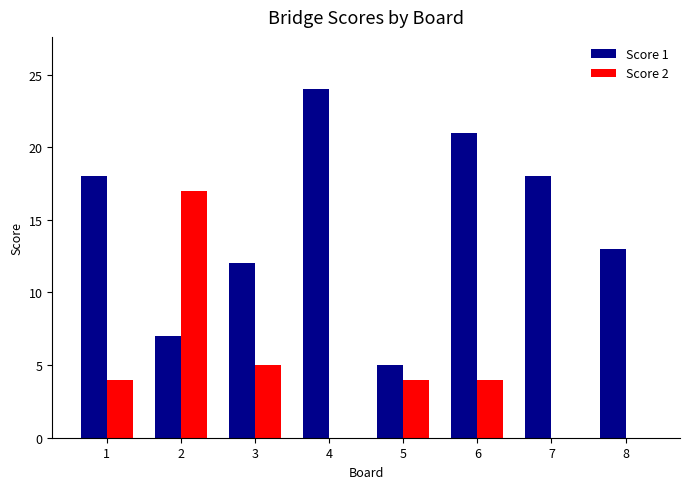

Reading left to right, extract all data points from this chart.

Score 1: 18	7	12	24	5	21	18	13
Score 2: 4	17	5	0	4	4	0	0